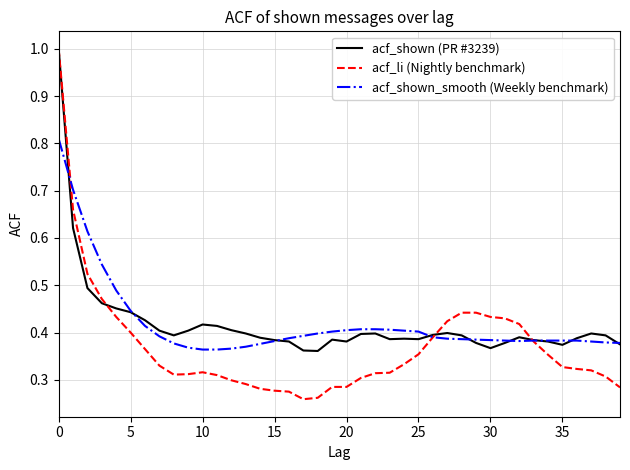

Which series has the largest range (max minus min)?

acf_li (Nightly benchmark)